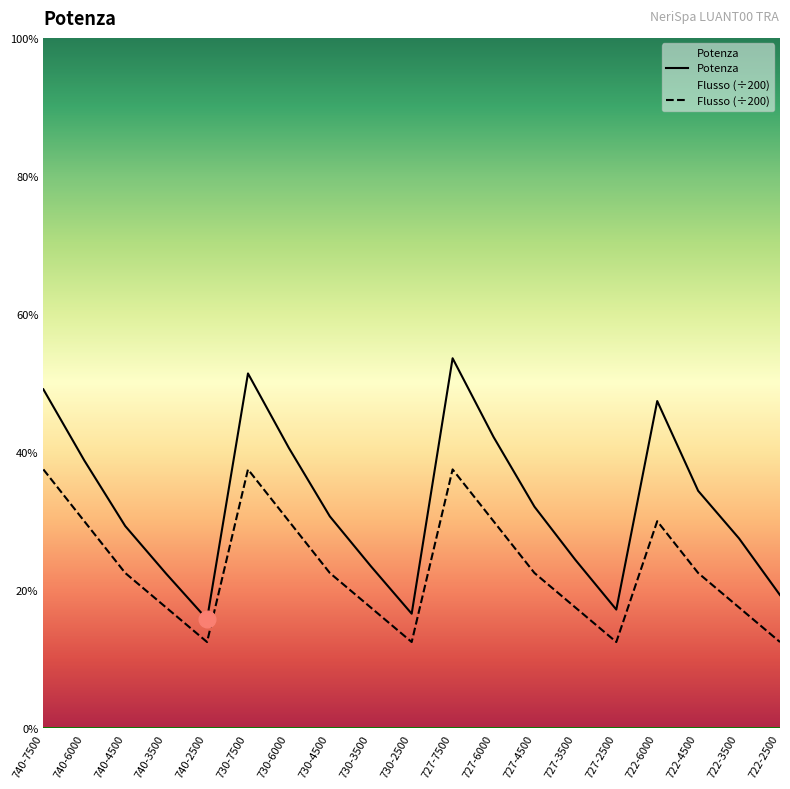

What is the minimum value for Potenza?

15.8